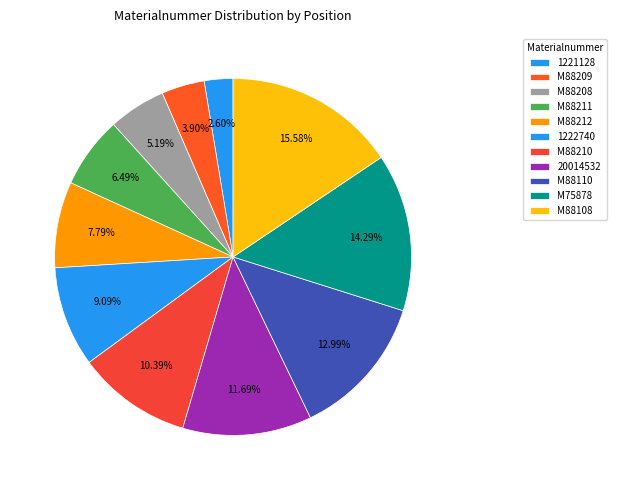

How many slices are in this pie chart?

11